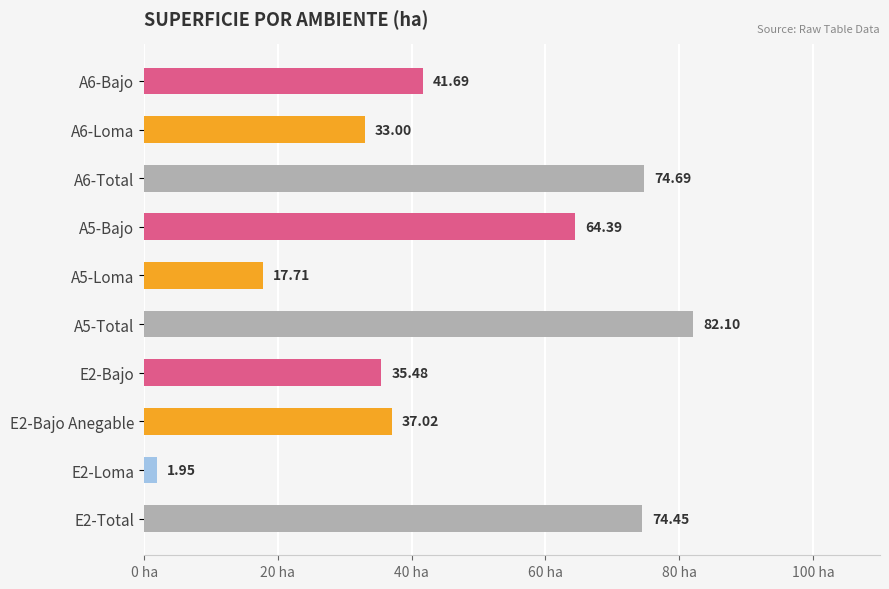

What is the difference between the second highest and minimum values?

72.7